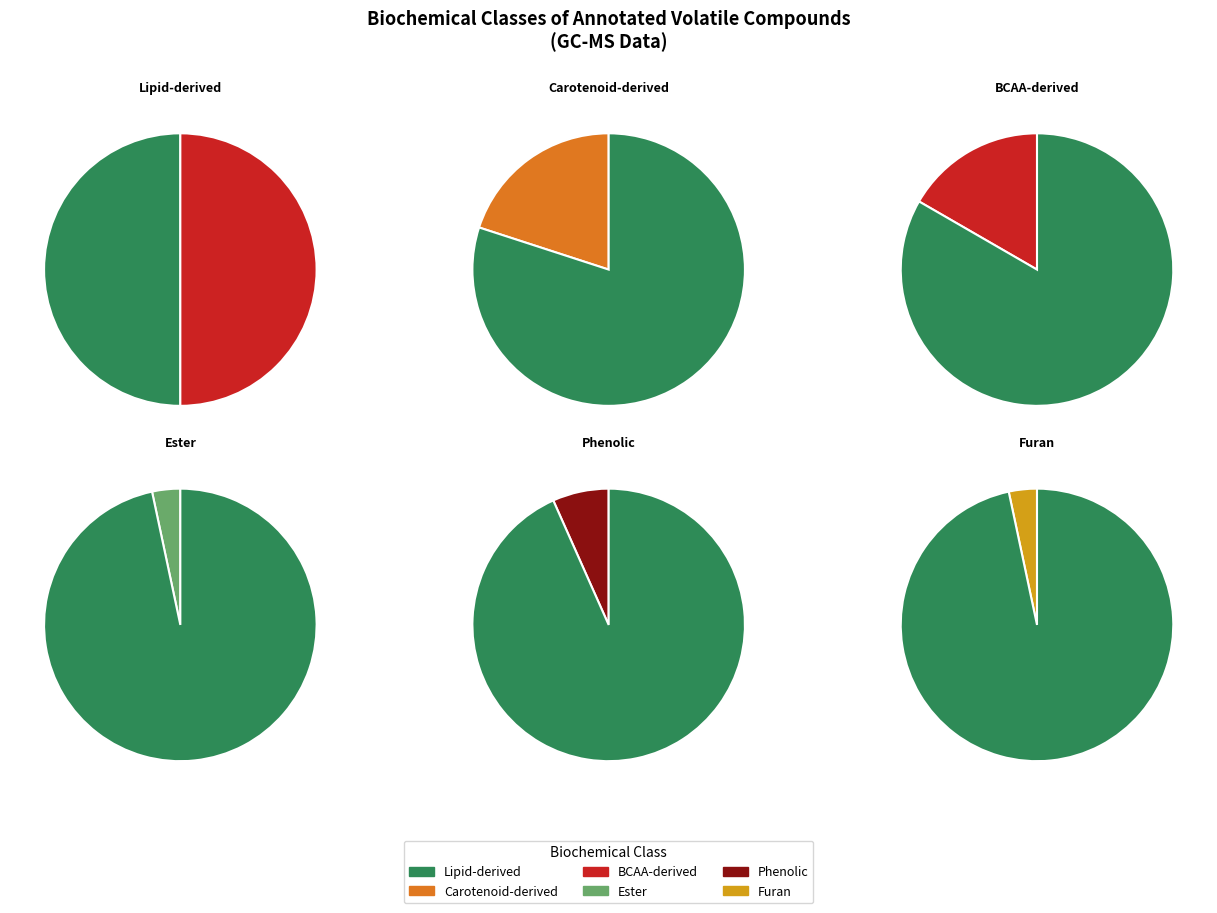

What is the change in value from Carotenoid-derived to Furan?

-5